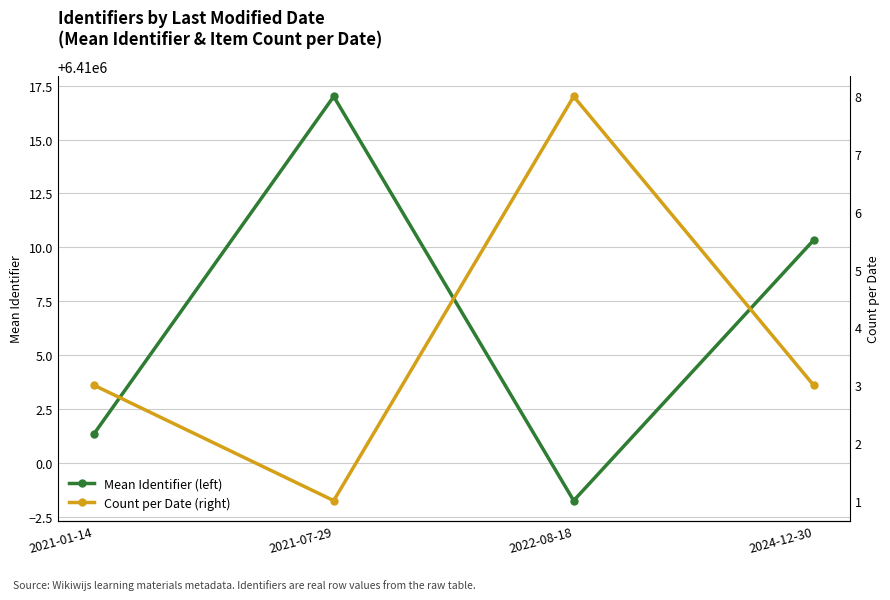

Reading left to right, transcribe all the data shown in this chart.

Mean Identifier (left): 2021-01-14=6410001.3	2021-07-29=6410017.0	2022-08-18=6409998.2	2024-12-30=6410010.3
Count per Date (right): 2021-01-14=3.0	2021-07-29=1.0	2022-08-18=8.0	2024-12-30=3.0